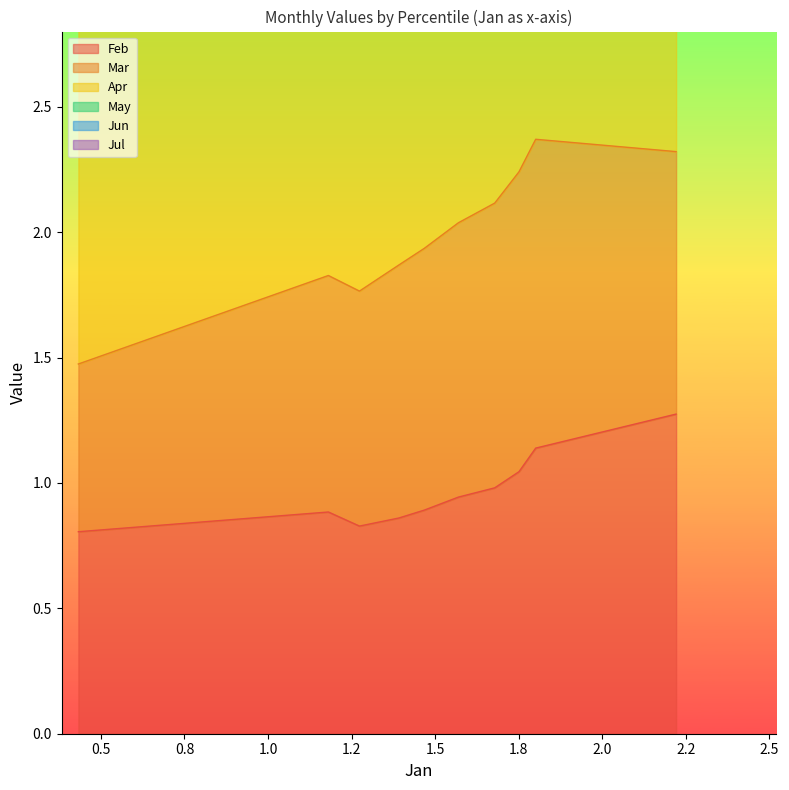

What is the difference between the maximum and minimum values in the Feb series?

0.5